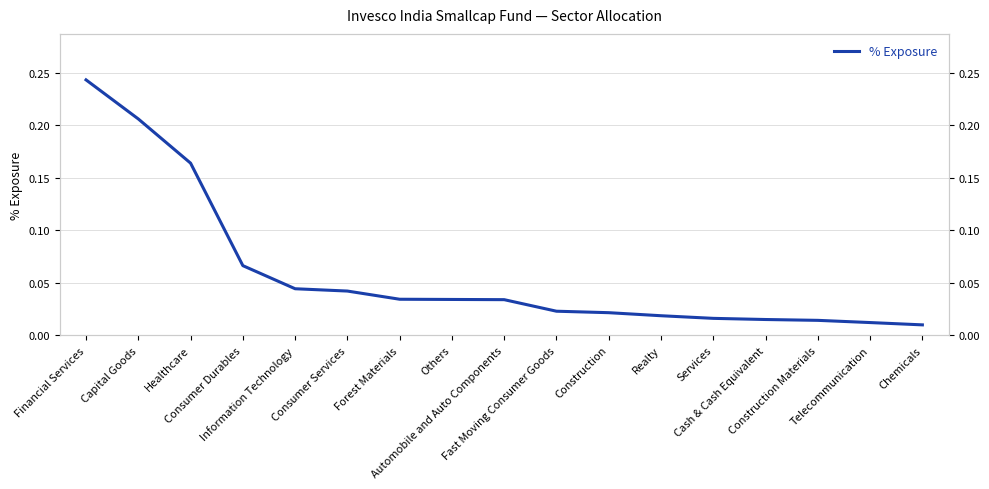

Does the chart have visible grid lines?

Yes